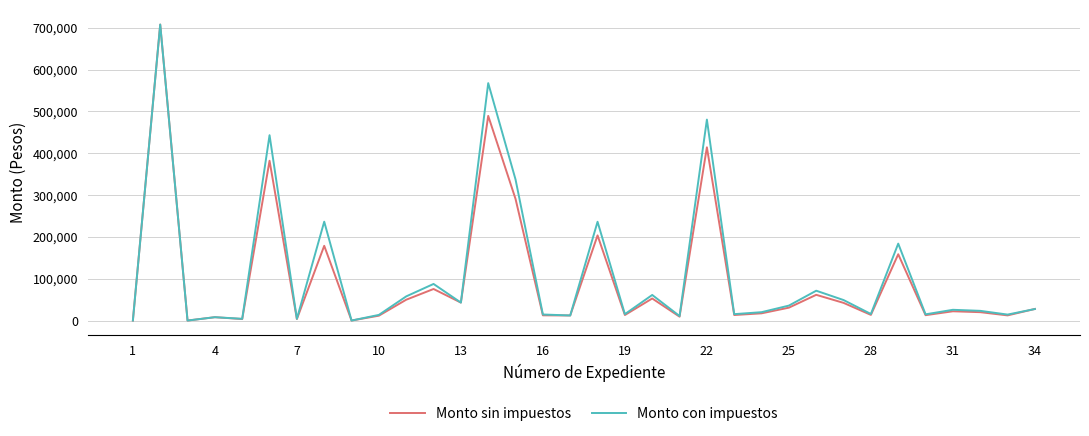

What is the maximum value shown in the chart?

707560.0